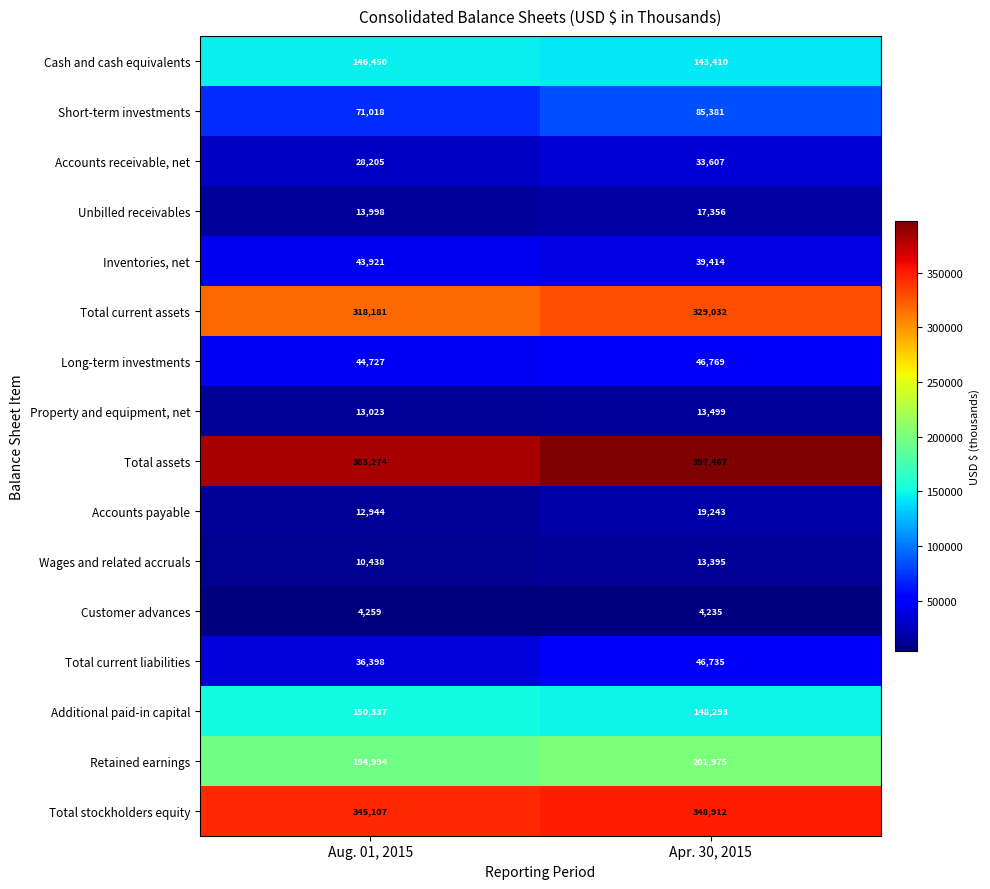

At which category does the chart reach its peak across all series?

Apr. 30, 2015